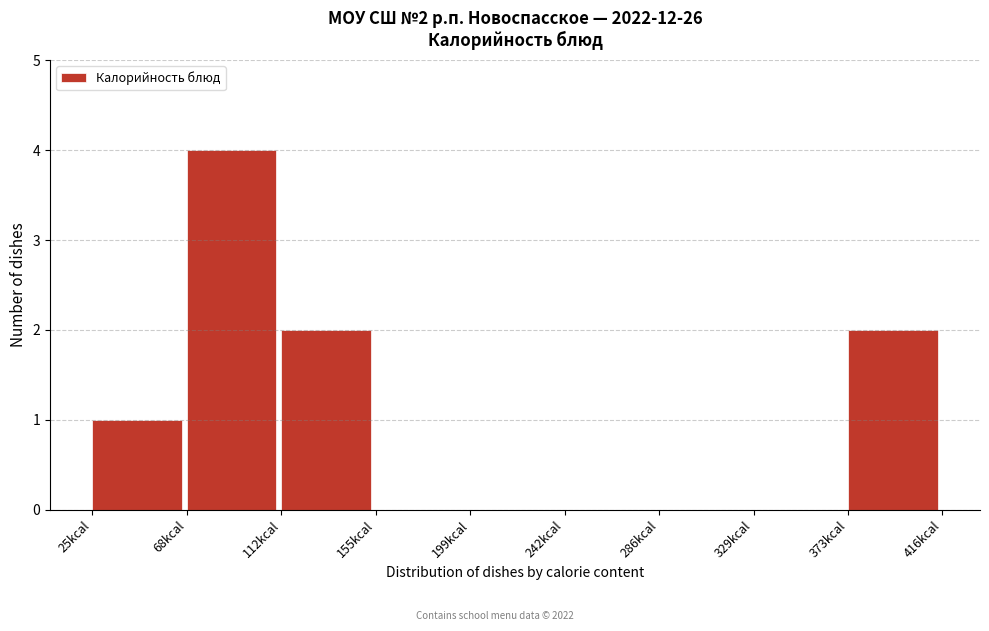

Over which range of the x-axis is the bar tallest?

70 to 110